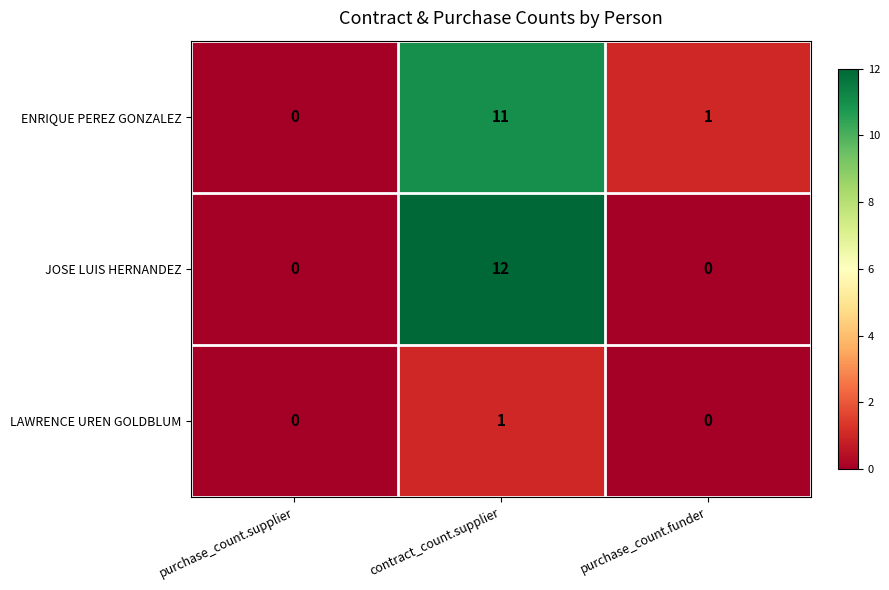

At which category is the sum across all series the highest?

contract_count.supplier